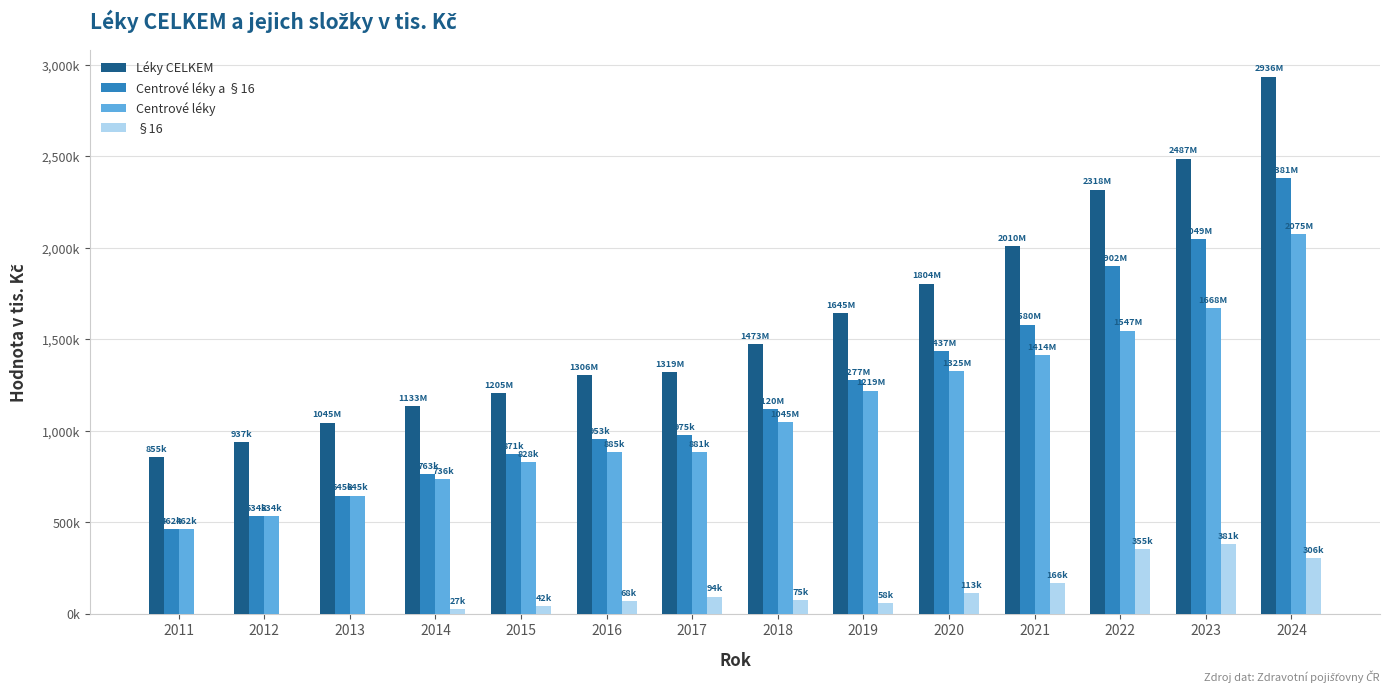

Is it true that Centrové léky a §16 equals 1120479.0 at 2018?

True